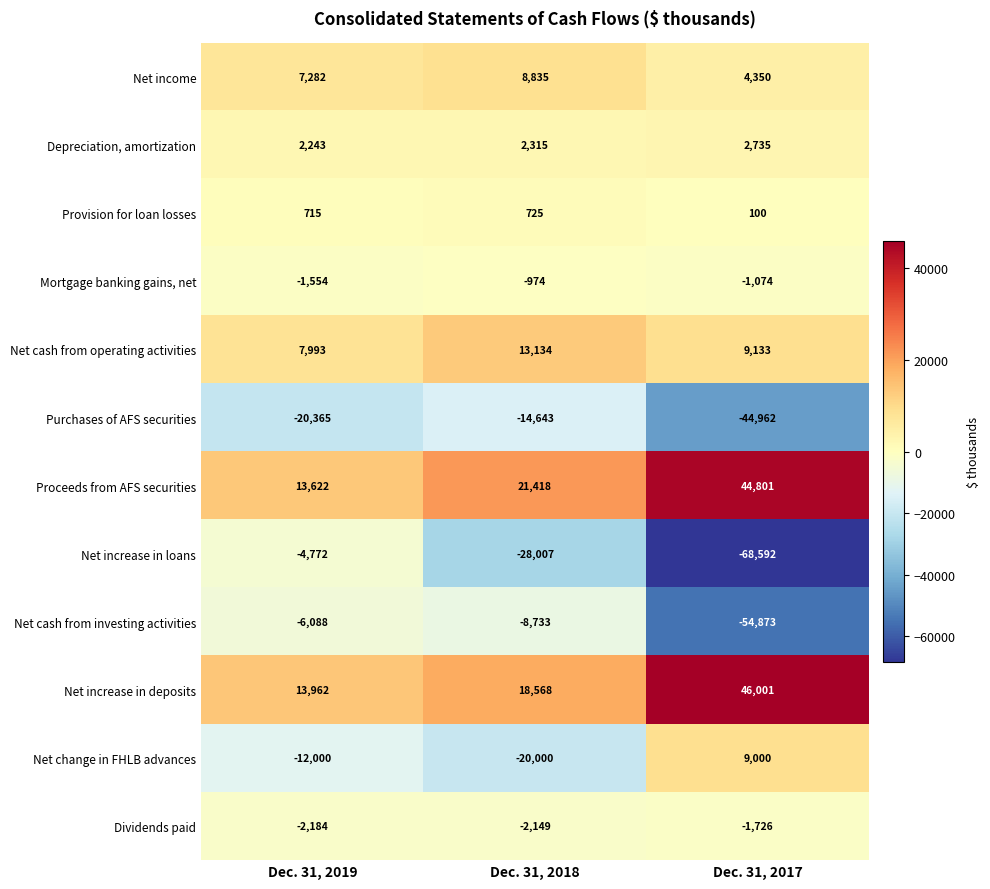

Between Dec. 31, 2018 and Dec. 31, 2017, which series saw the biggest shift?

Net cash from investing activities